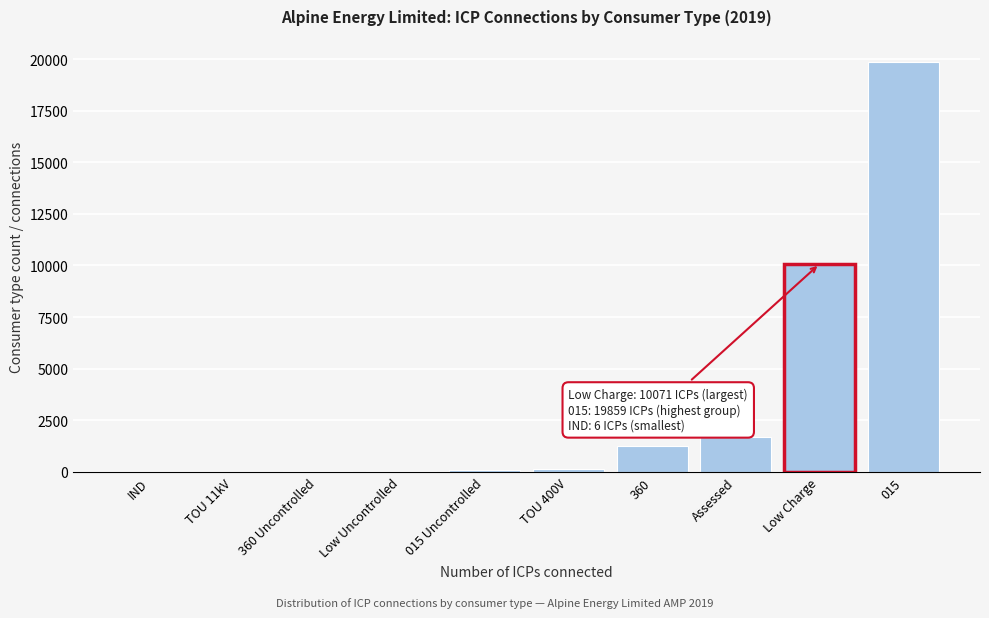

What is the sum of all values?

33165